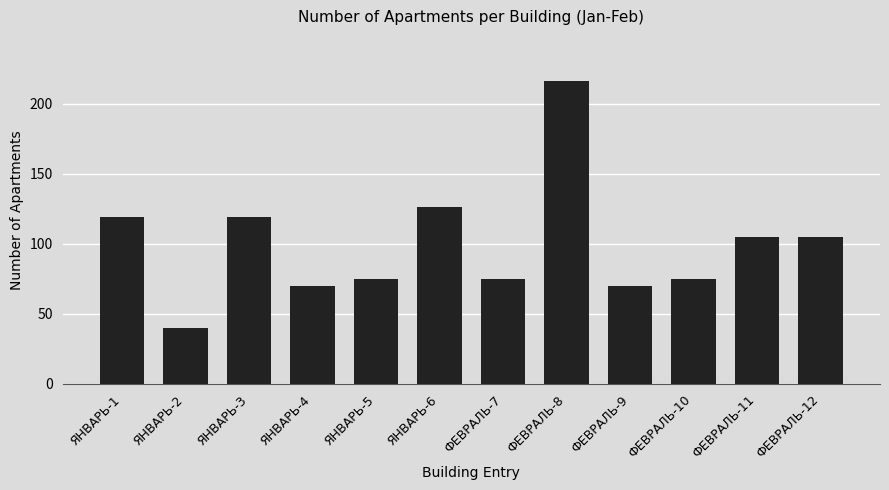

What is the difference between the values at ФЕВРАЛЬ-7 and ЯНВАРЬ-3?

44